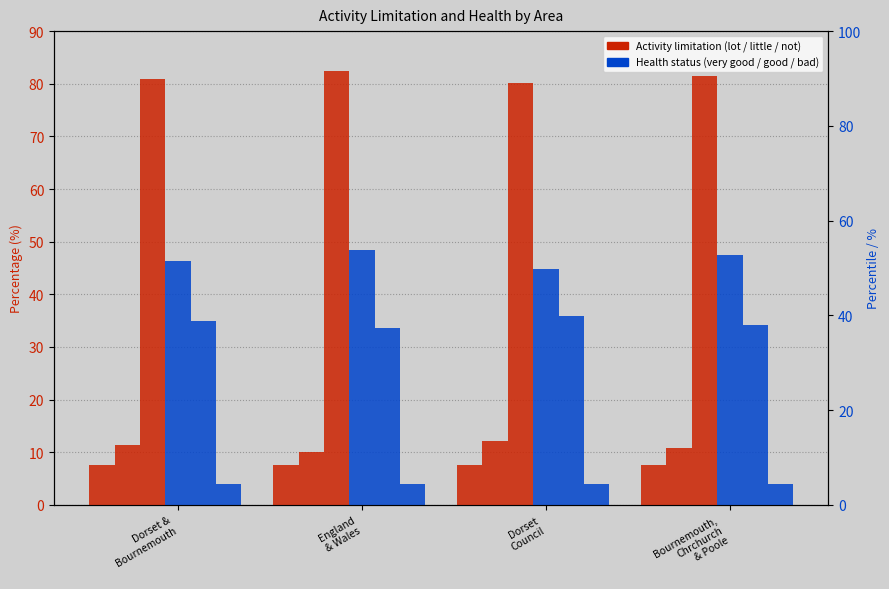

Is it true that Limited a lot equals 7.7 at Dorset
Council?

True